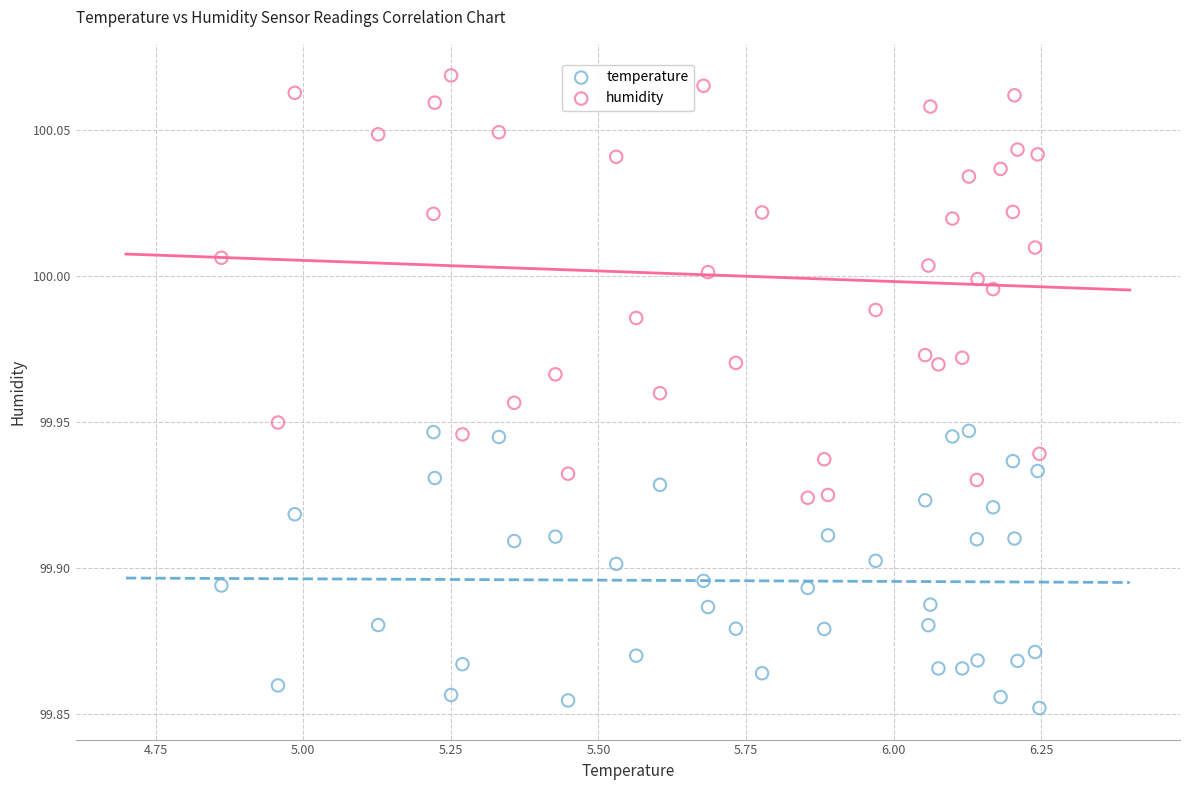

Which series has the largest Y range (max minus min)?

humidity